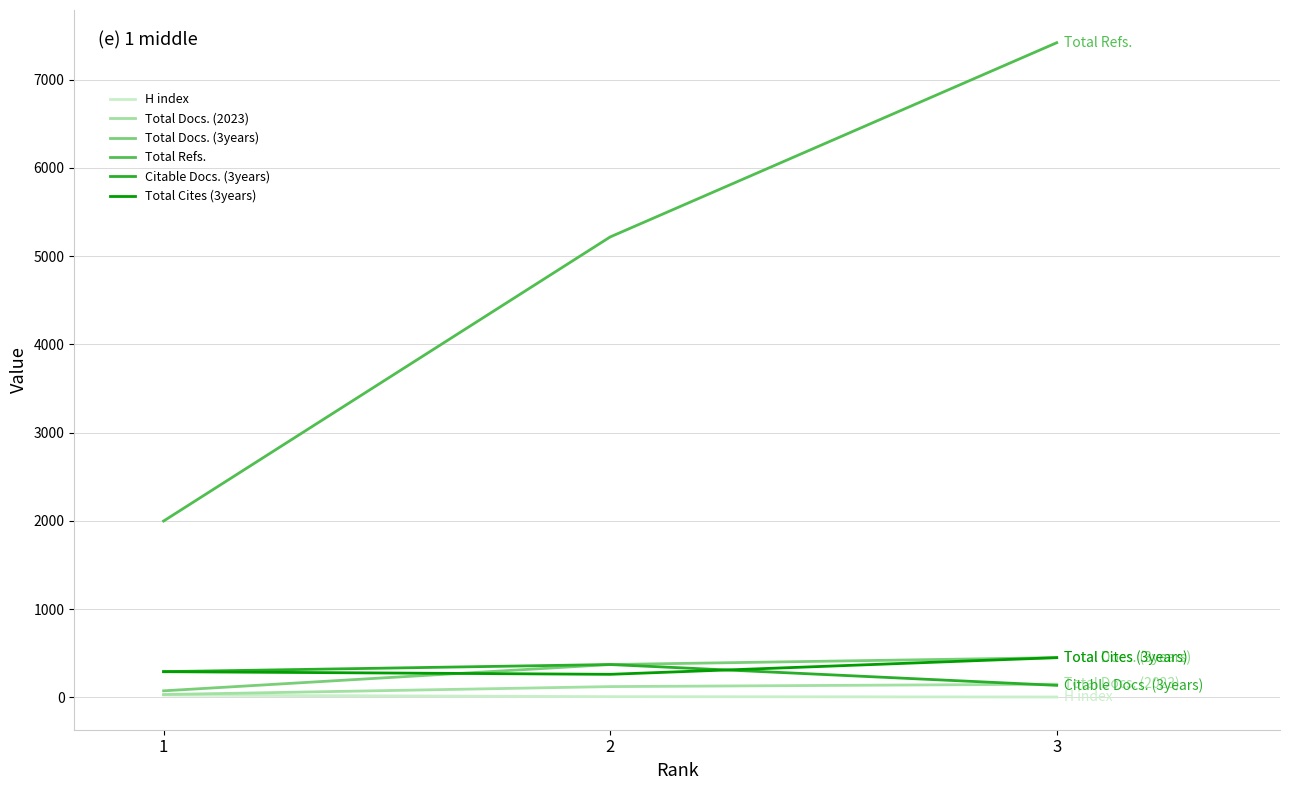

Rank the categories by Total Refs. value from highest to lowest.

3, 2, 1